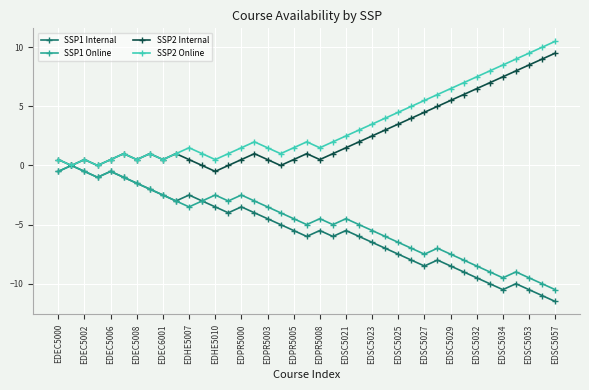

What is the value of the SSP2 Online point at the 7th from the left?

0.5